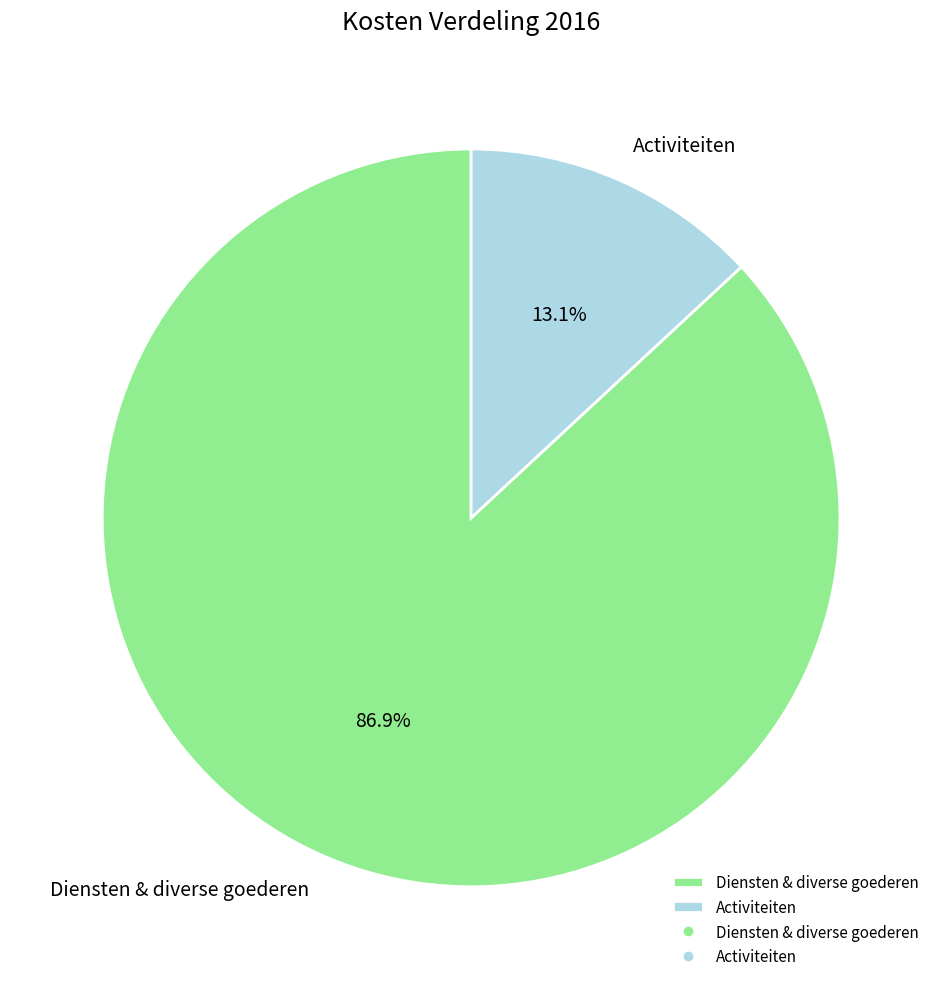

Between Activiteiten and Diensten & diverse goederen, which is larger?

Diensten & diverse goederen